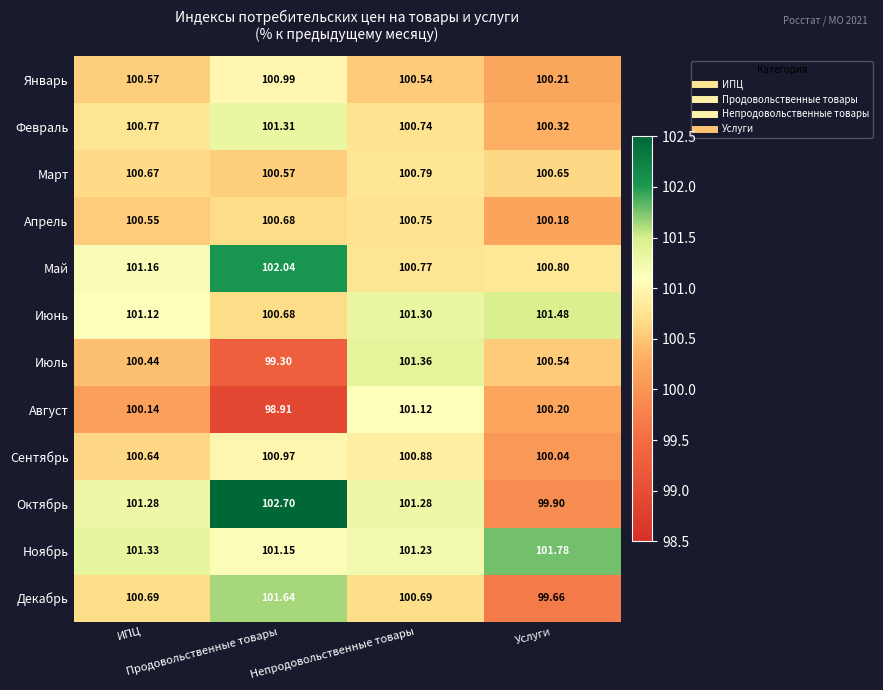

Which series has the largest range (max minus min)?

Октябрь